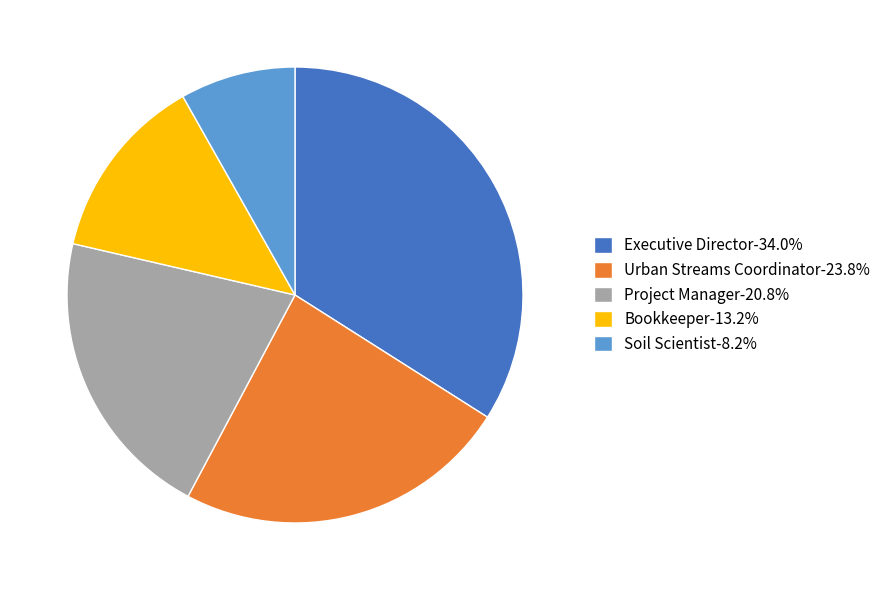

Which has a higher value, Bookkeeper or Urban Streams Coordinator?

Urban Streams Coordinator